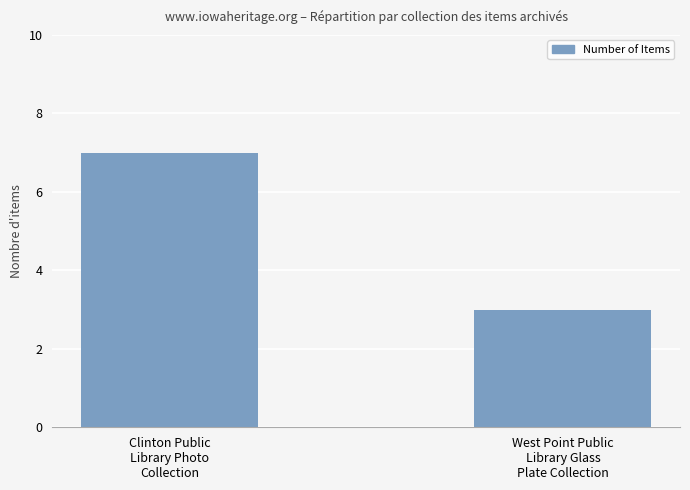

What is the label of the 1st bar from the left?

Clinton Public
Library Photo
Collection